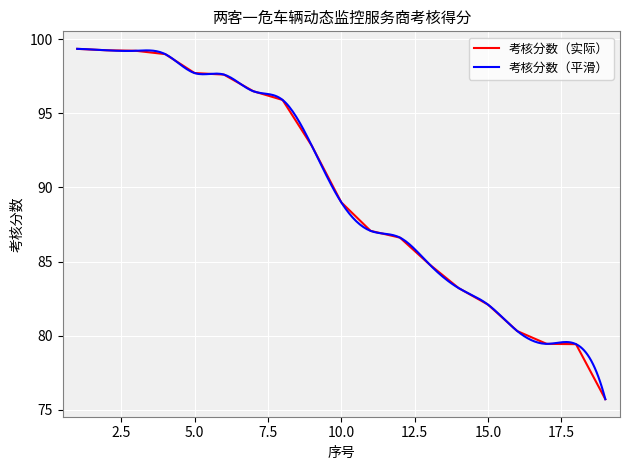

What is the value of the 7th point from the left?

96.5